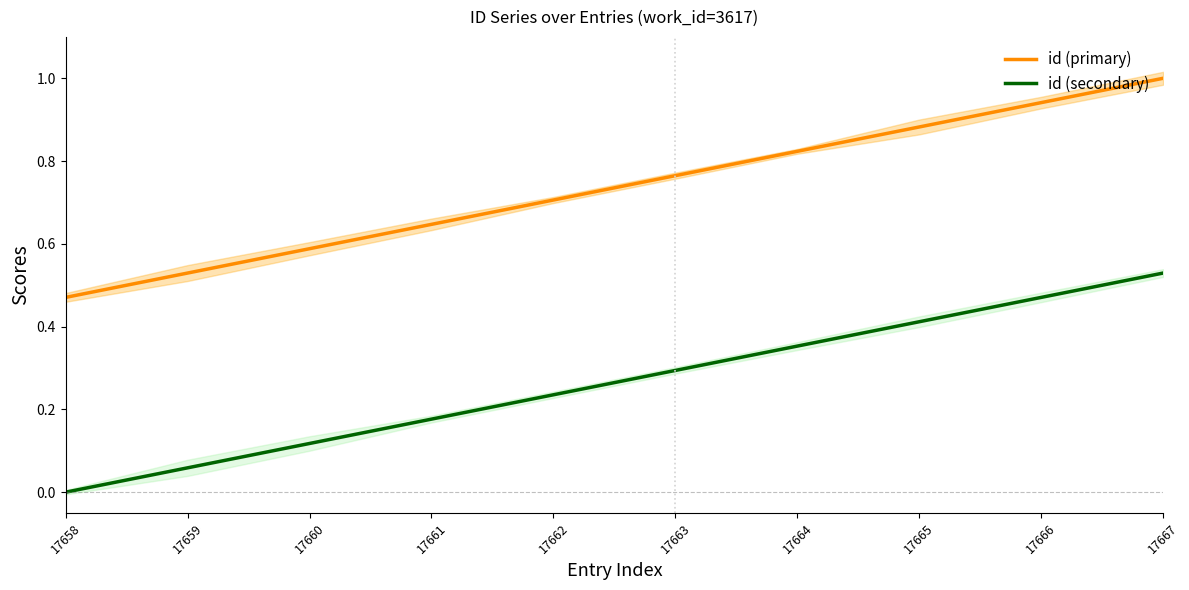

What is the value of the id (primary) point at the 8th from the left?

0.9